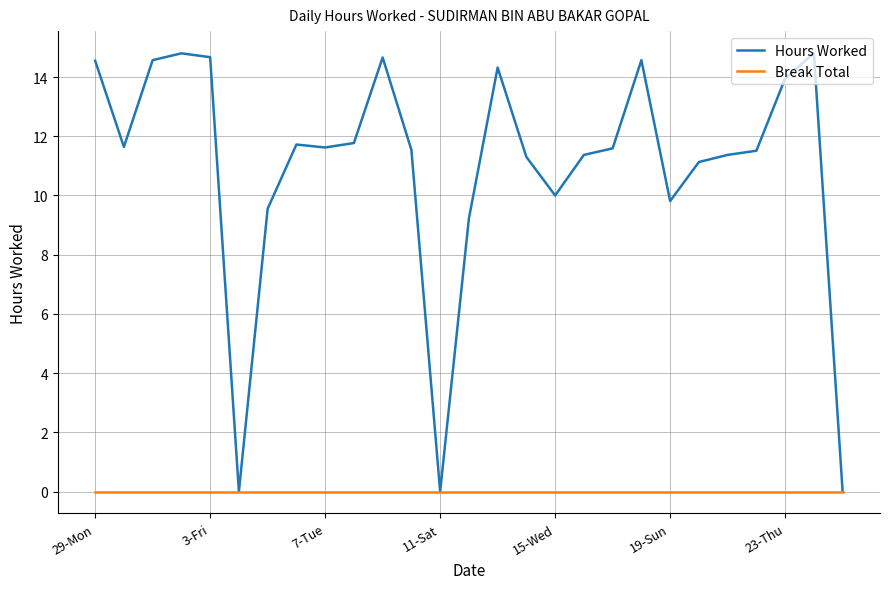

Which series has the widest spread of values?

Hours Worked